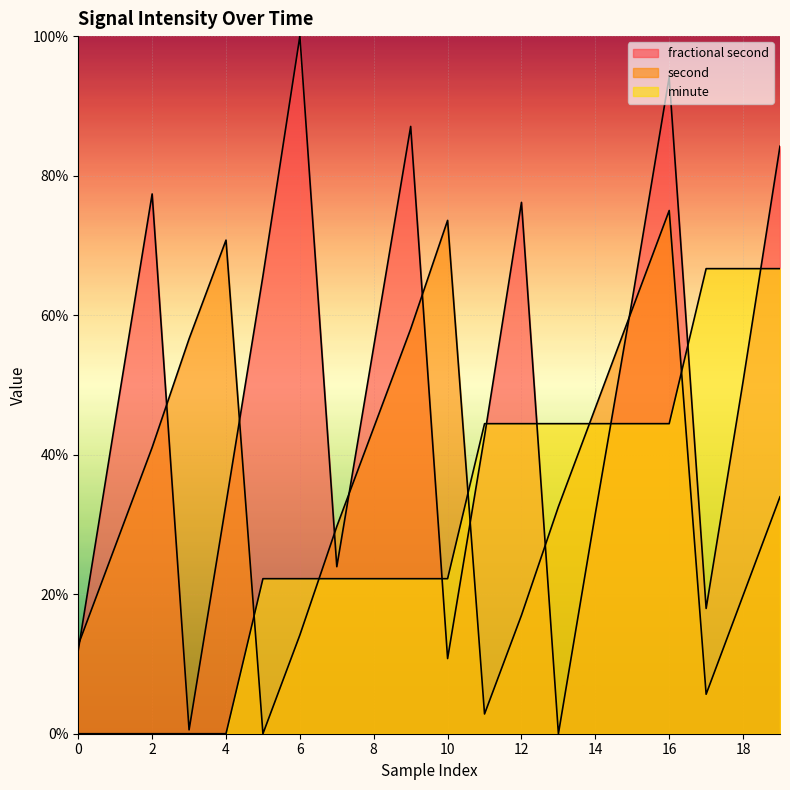

At which label is fractional second closest to 50?

18